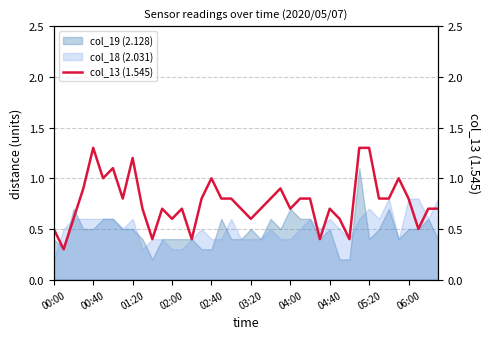

The value of col_19 (2.128) at 01:20 is 0.5. True or false?

True